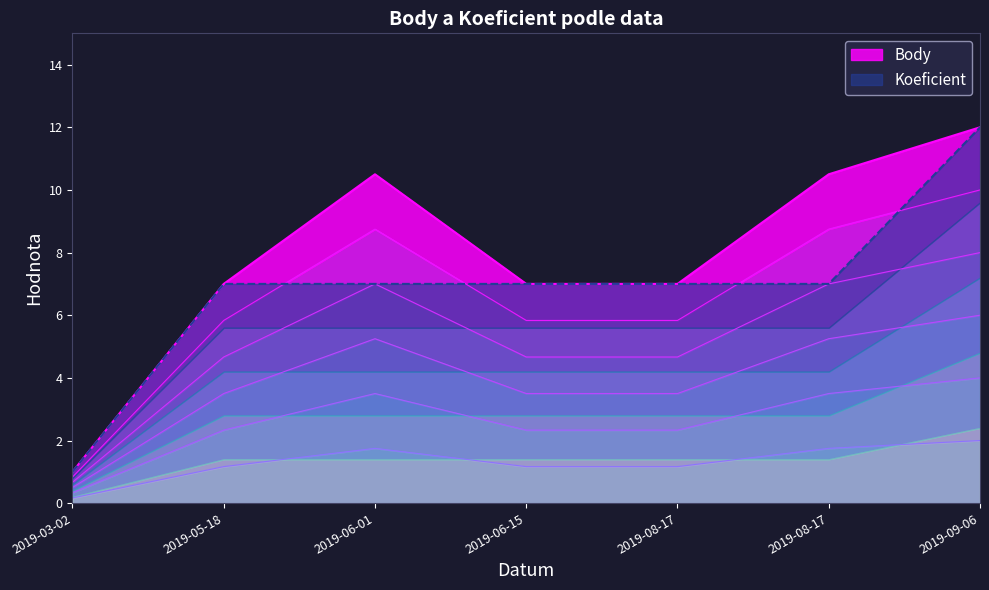

Is it true that Body equals 3.5 at 2019-05-18?

True